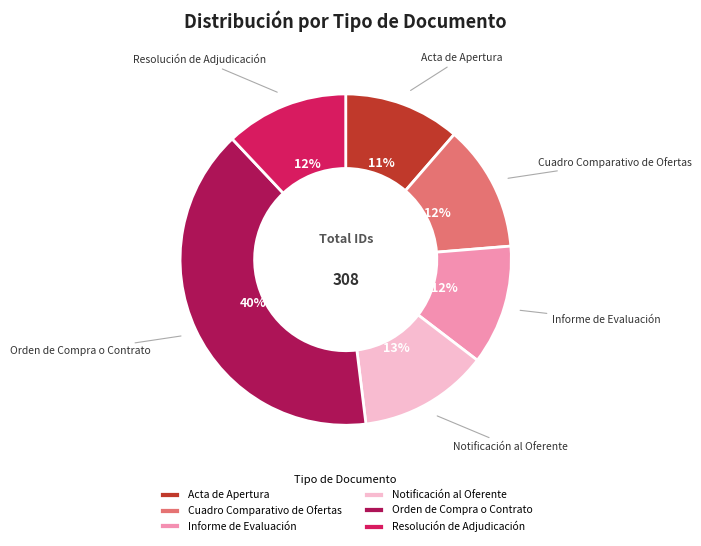

To the nearest percent, what is the difference between the largest and smallest slice percentages?

29%